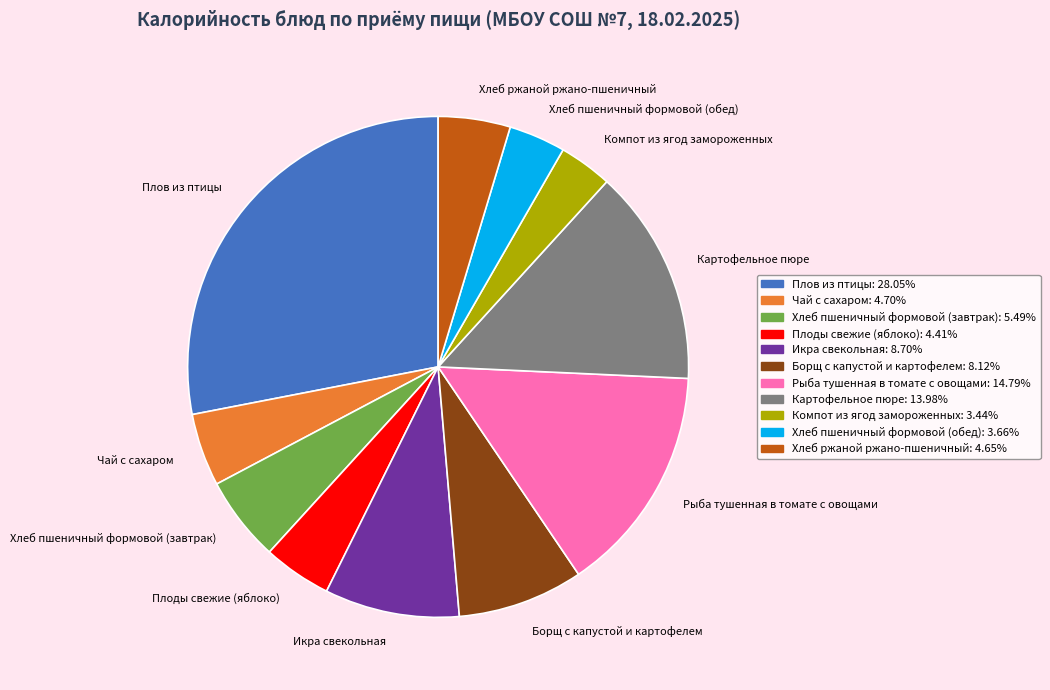

Is Борщ с капустой и картофелем the majority of the pie?

No